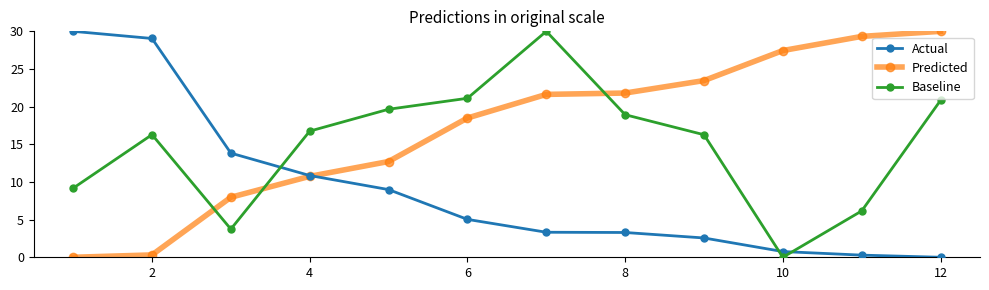

What is the value of the Predicted point at the 7th from the left?

21.6